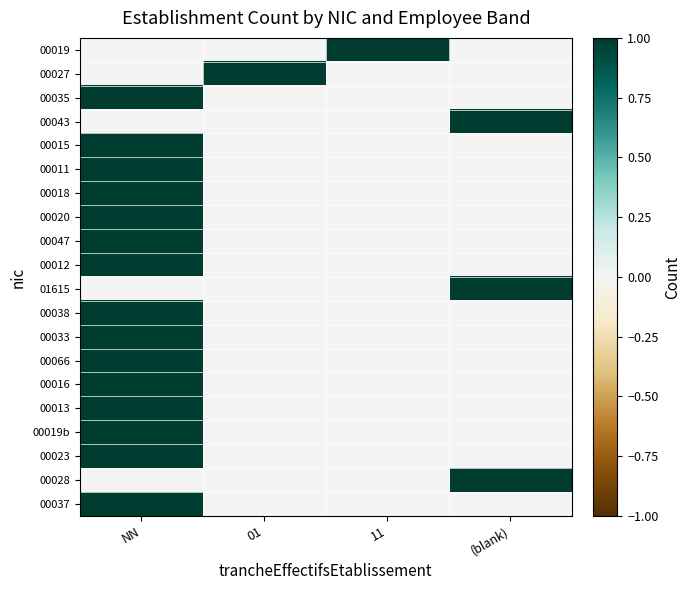

At (blank), list the series in order from smallest to largest.

00019, 00027, 00035, 00015, 00011, 00018, 00020, 00047, 00012, 00038, 00033, 00066, 00016, 00013, 00019b, 00023, 00037, 00043, 01615, 00028